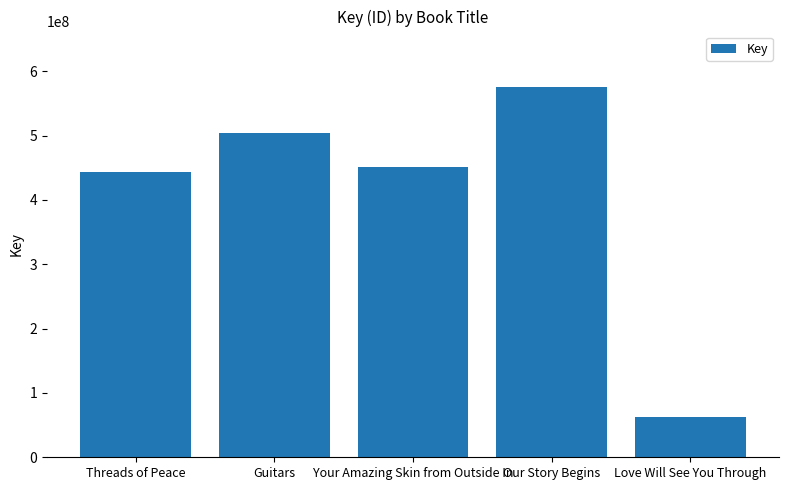

Reading left to right, list all the values displayed in this chart.

443190848	504413149	451453040	575549979	62159984